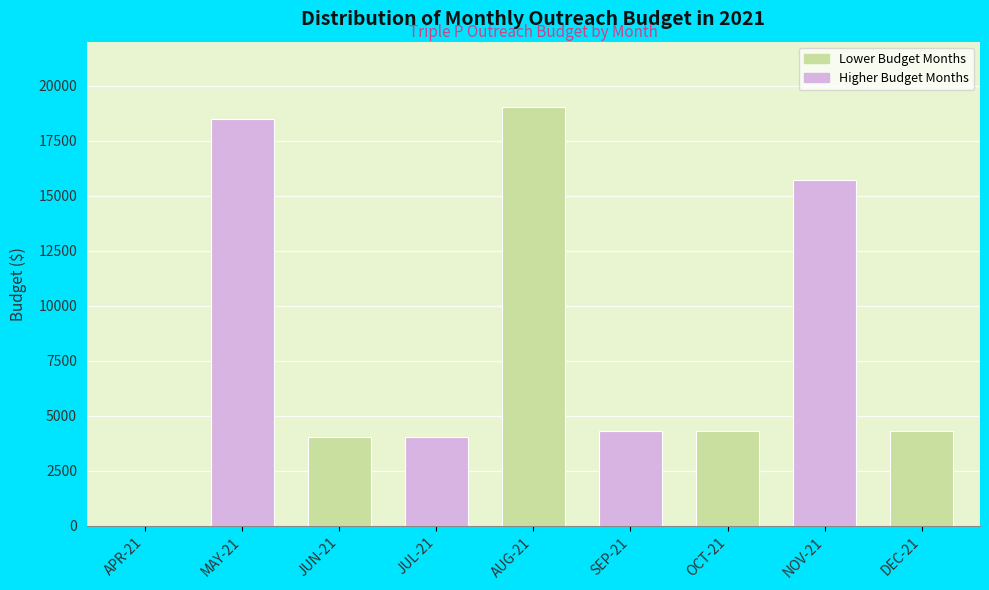

Reading left to right, extract all data points from this chart.

APR-21=0	MAY-21=18476	JUN-21=4050	JUL-21=4050	AUG-21=19026	SEP-21=4300	OCT-21=4300	NOV-21=15726	DEC-21=4300